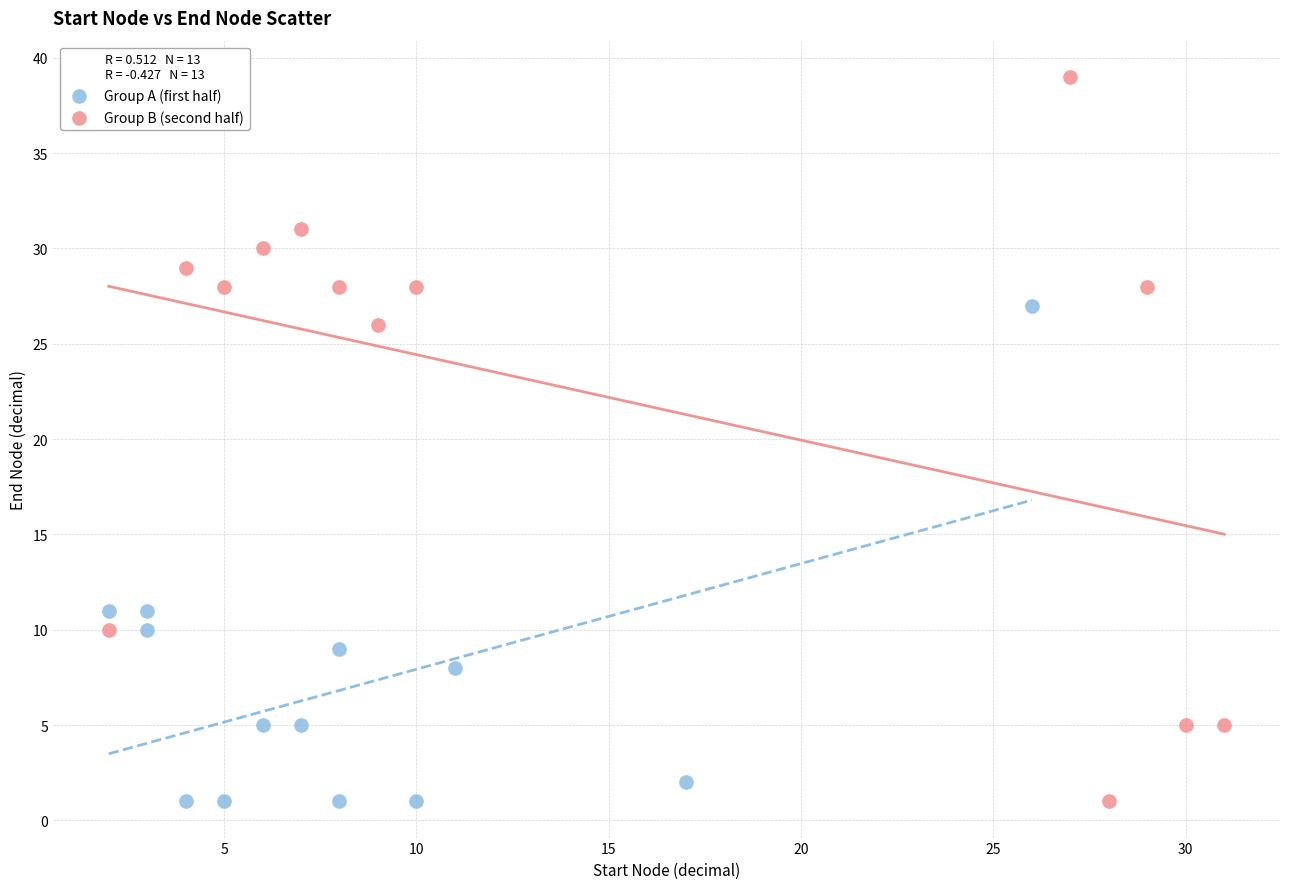

Which series has the widest spread of Y values?

Group B (second half)